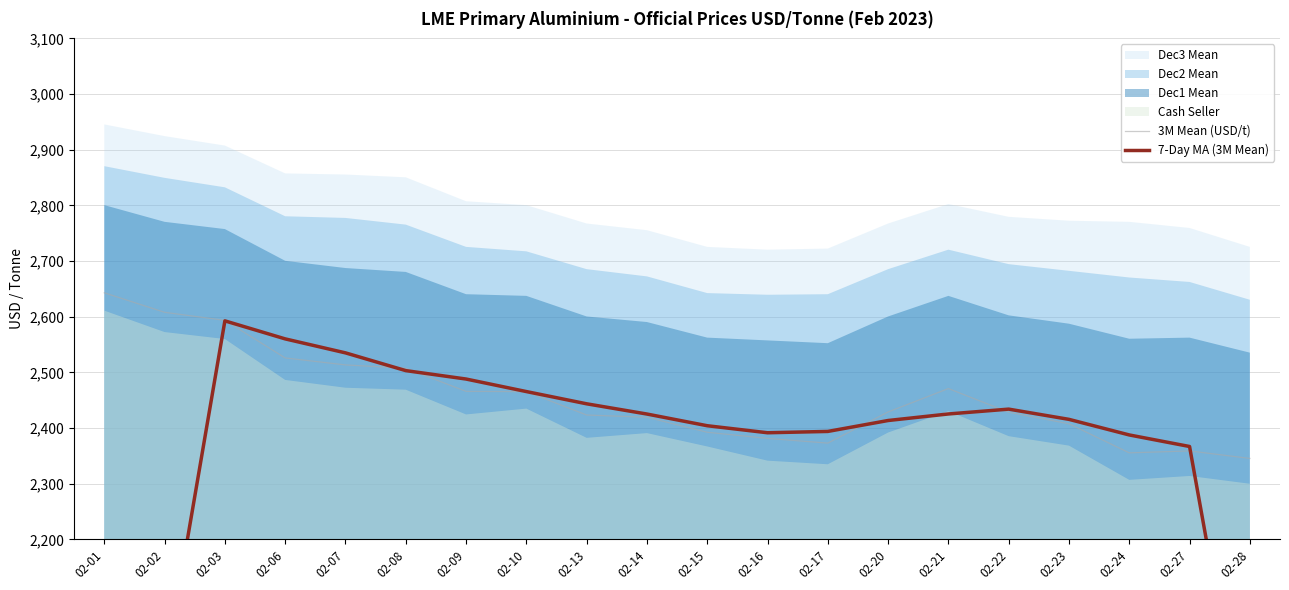

How many categories are shown in the chart?

20